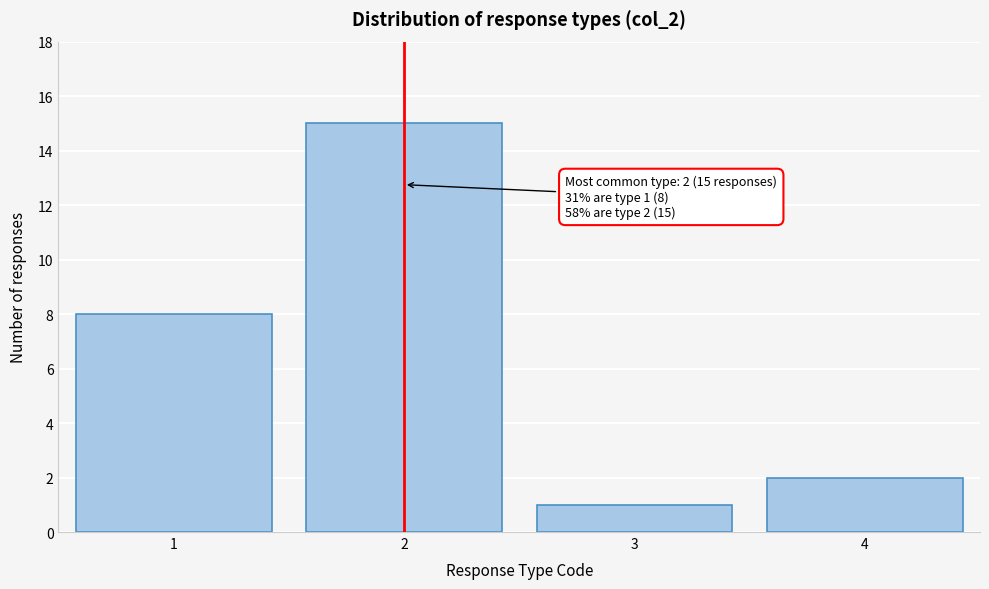

Reading left to right, list all the values displayed in this chart.

8	15	1	2